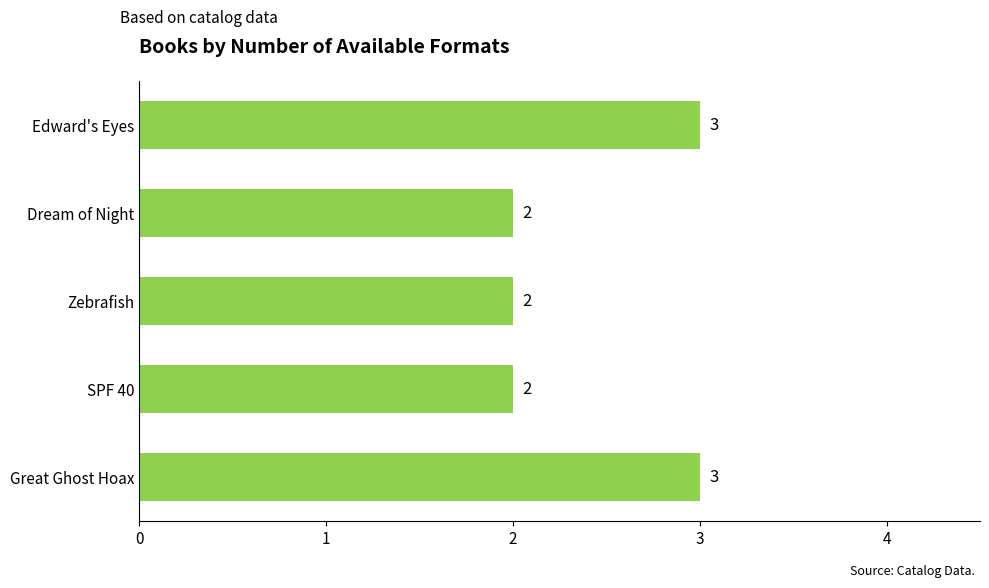

How many values are between 2 and 3?

5